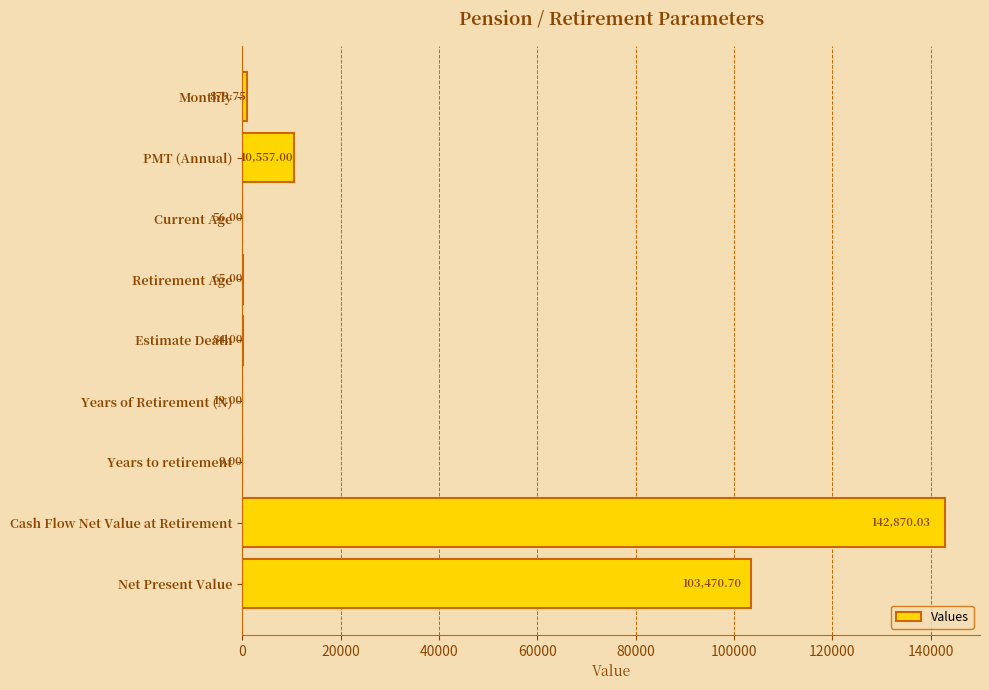

What is the ratio of the value at Estimate Death to the value at Years of Retirement (N)?

4.4